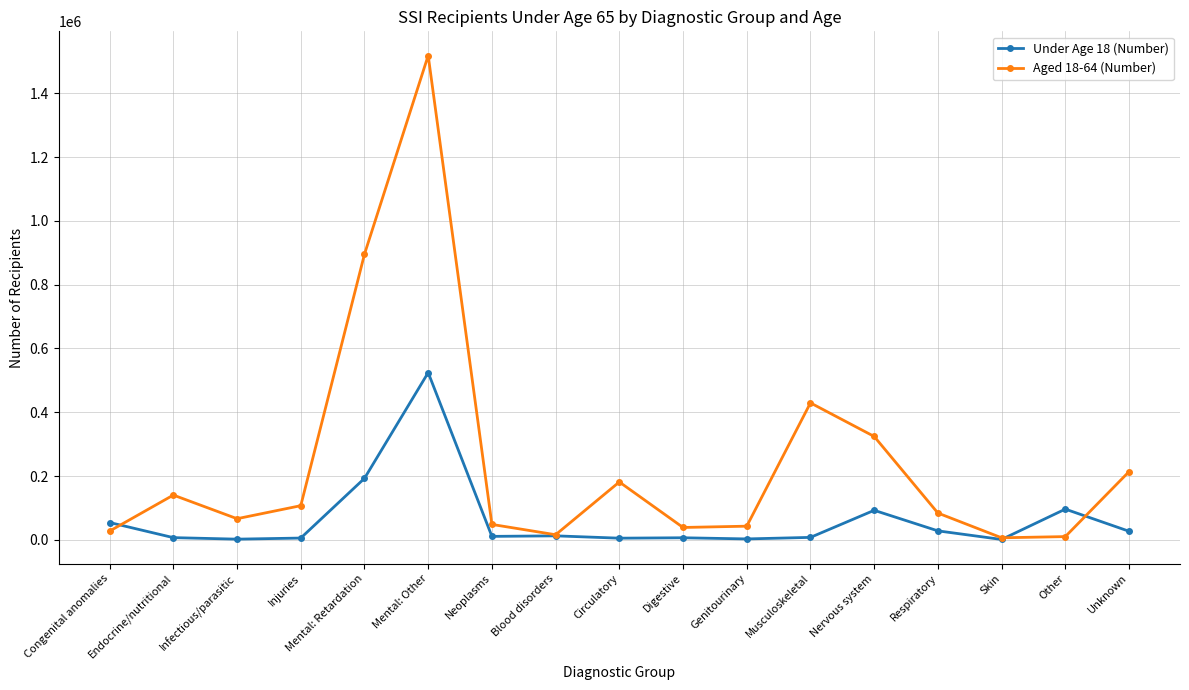

Where is the first local maximum for Aged 18-64 (Number)?

Endocrine/nutritional